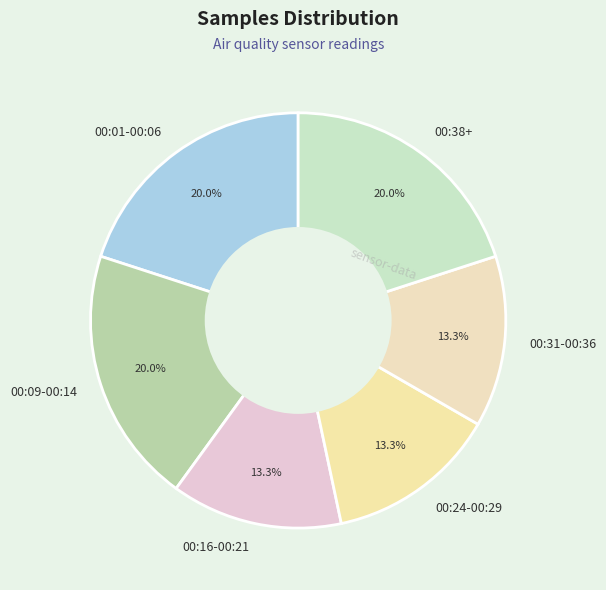

Count the number of slices in the pie.

6